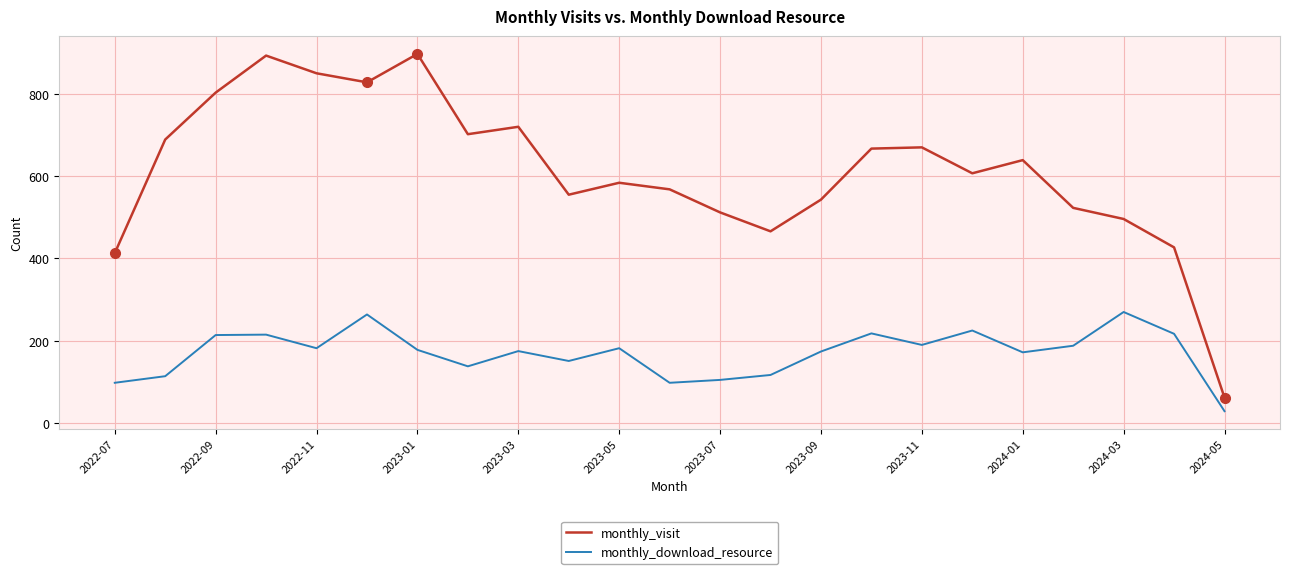

What is the lowest value of the monthly_download_resource series?

29